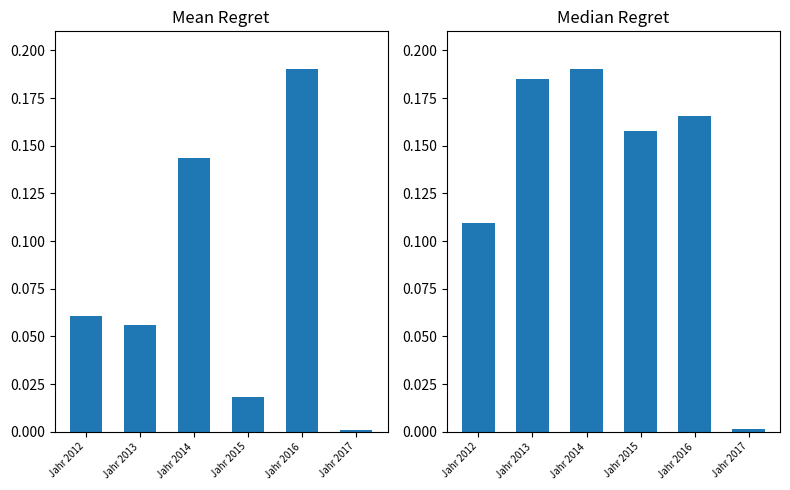

What is the difference between the maximum and minimum values in the Median Growth Rate series?

0.2